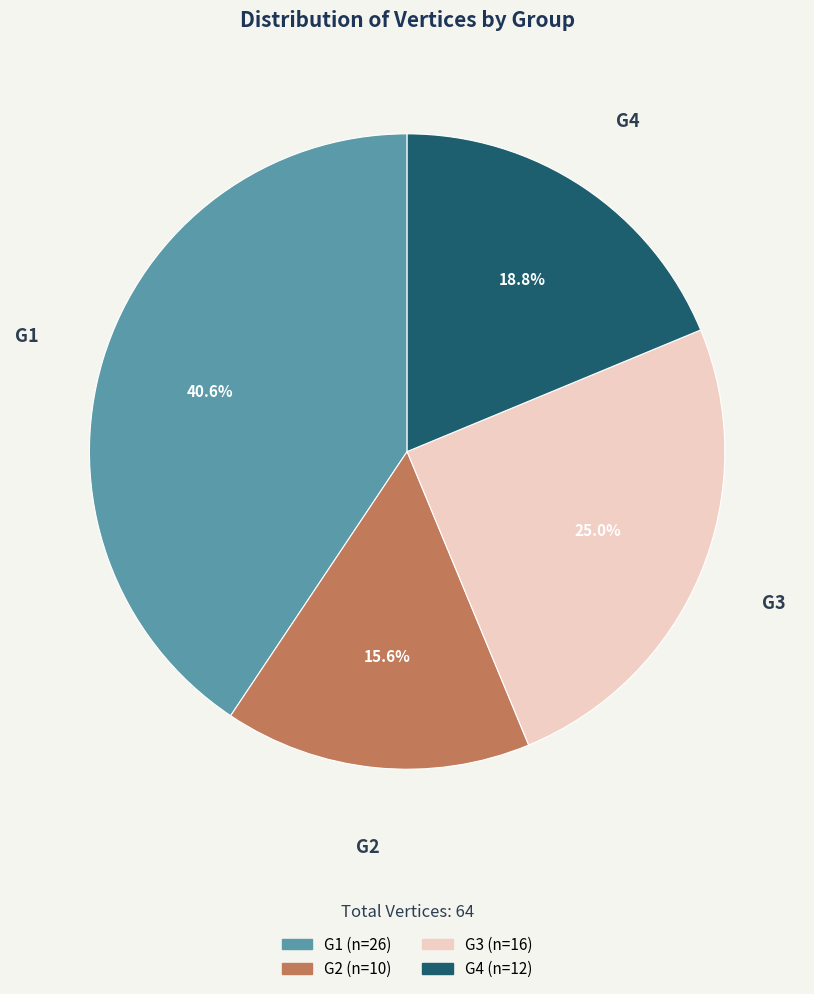

Between G2 and G1, which is larger?

G1